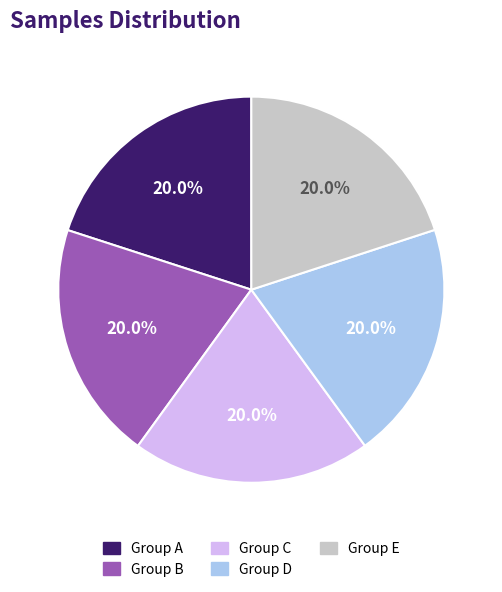

Is there any slice that represents more than half of the pie?

No